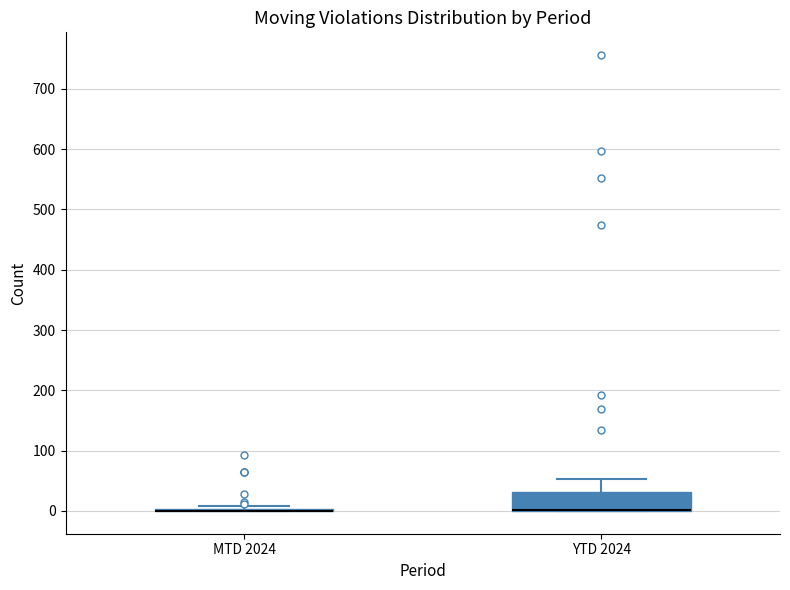

Reading left to right, read every box against the y-axis: the position of its median line, the range the box covers, and the ends of its whiskers. The values are not printed on the chart, so give them approximately, as read against the axis.

MTD 2024: box collapsed to a line at 0, whiskers 0 to 10
YTD 2024: median 0 (drawn on the box's lower edge), box 0 to 30, whiskers 0 to 50